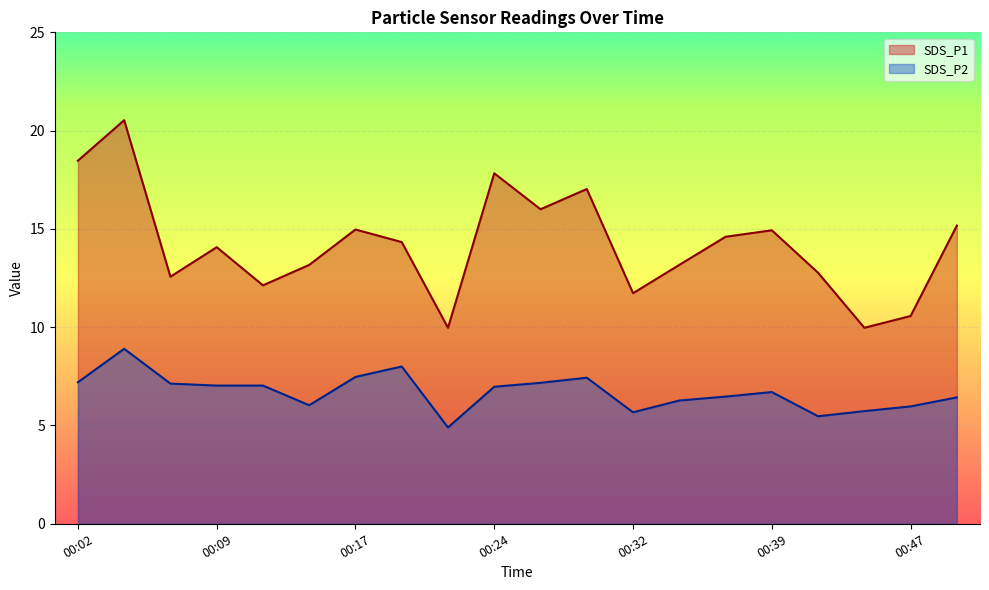

Reading left to right, what are all the values shown in this chart?

SDS_P1: 00:02=18.5	00:04=20.5	00:07=12.6	00:09=14.1	00:12=12.1	00:14=13.2	00:17=15.0	00:19=14.3	00:22=10.0	00:24=17.8	00:27=16.0	00:29=17.0	00:32=11.7	00:34=13.2	00:37=14.6	00:39=14.9	00:42=12.8	00:44=10.0	00:47=10.6	00:49=15.2
SDS_P2: 00:02=7.2	00:04=8.9	00:07=7.1	00:09=7.0	00:12=7.0	00:14=6.0	00:17=7.5	00:19=8.0	00:22=4.9	00:24=7.0	00:27=7.2	00:29=7.4	00:32=5.7	00:34=6.3	00:37=6.5	00:39=6.7	00:42=5.5	00:44=5.7	00:47=6.0	00:49=6.4